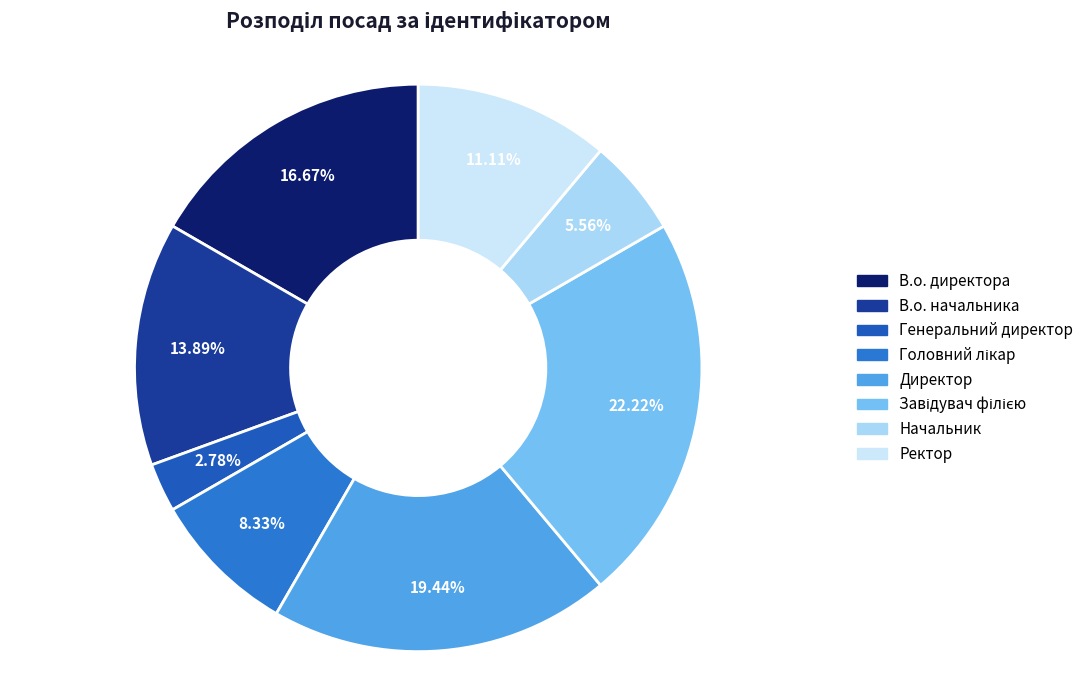

Count the number of slices in the pie.

8